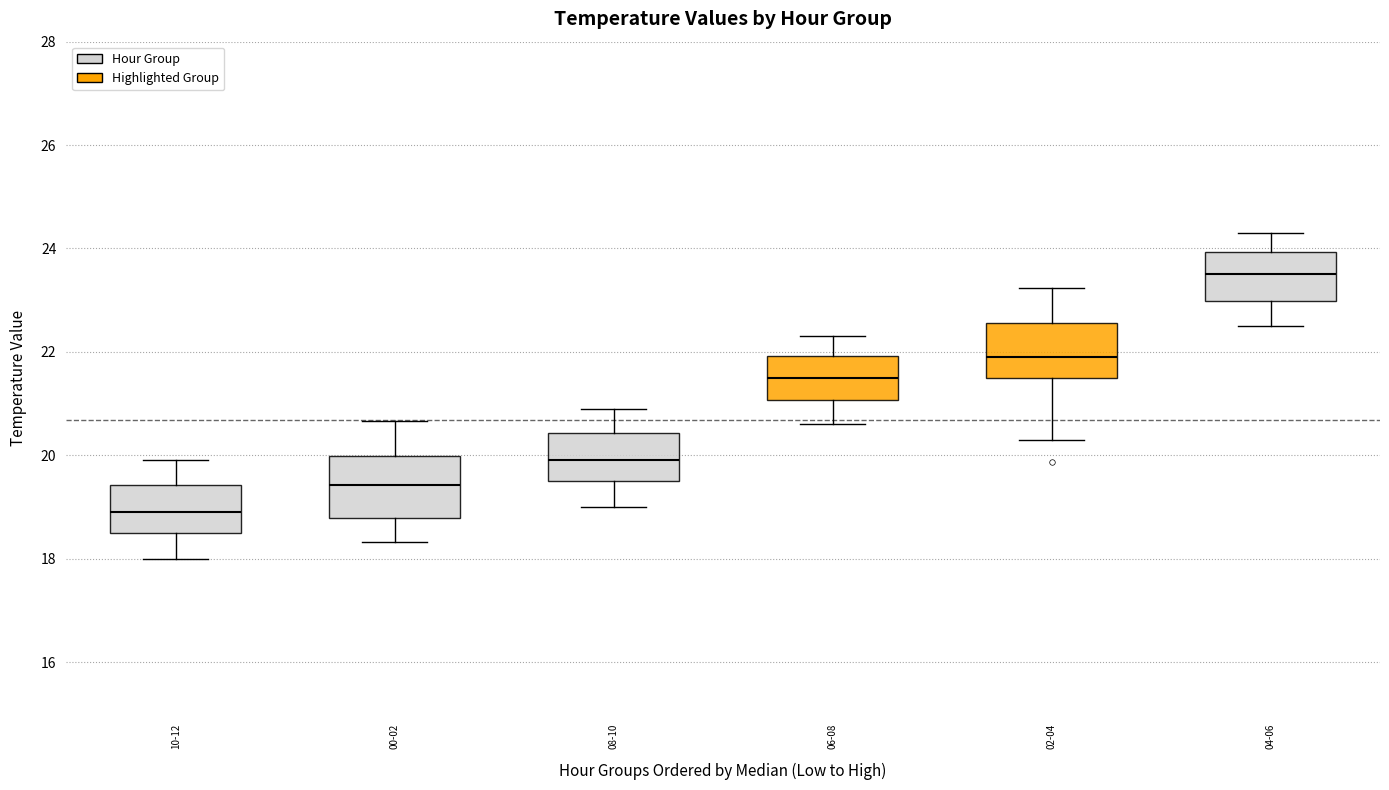

Reading left to right, read every box against the y-axis: the position of its median line, the range the box covers, and the ends of its whiskers. The values are not printed on the chart, so give them approximately, as read against the axis.

10-12: median 19.0, box 18.6 to 19.4, whiskers 18.0 to 20.0
00-02: median 19.4, box 18.8 to 20.0, whiskers 18.4 to 20.6
08-10: median 20.0, box 19.6 to 20.4, whiskers 19.0 to 21.0
06-08: median 21.6, box 21.0 to 22.0, whiskers 20.6 to 22.4
02-04: median 22.0, box 21.4 to 22.6, whiskers 20.4 to 23.2
04-06: median 23.6, box 23.0 to 24.0, whiskers 22.6 to 24.4